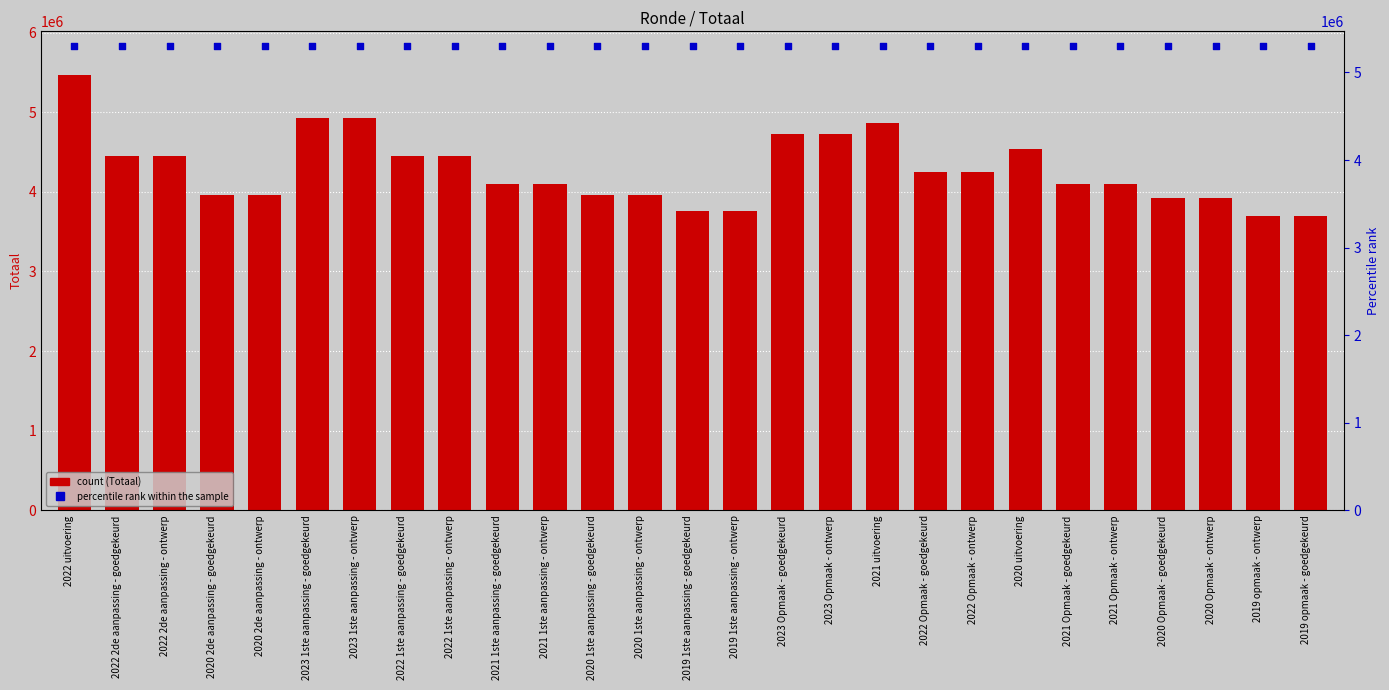

Is the value of Totaal at 2022 uitvoering greater than the value of percentile rank within the sample at 2023 1ste aanpassing - goedgekeurd?

Yes